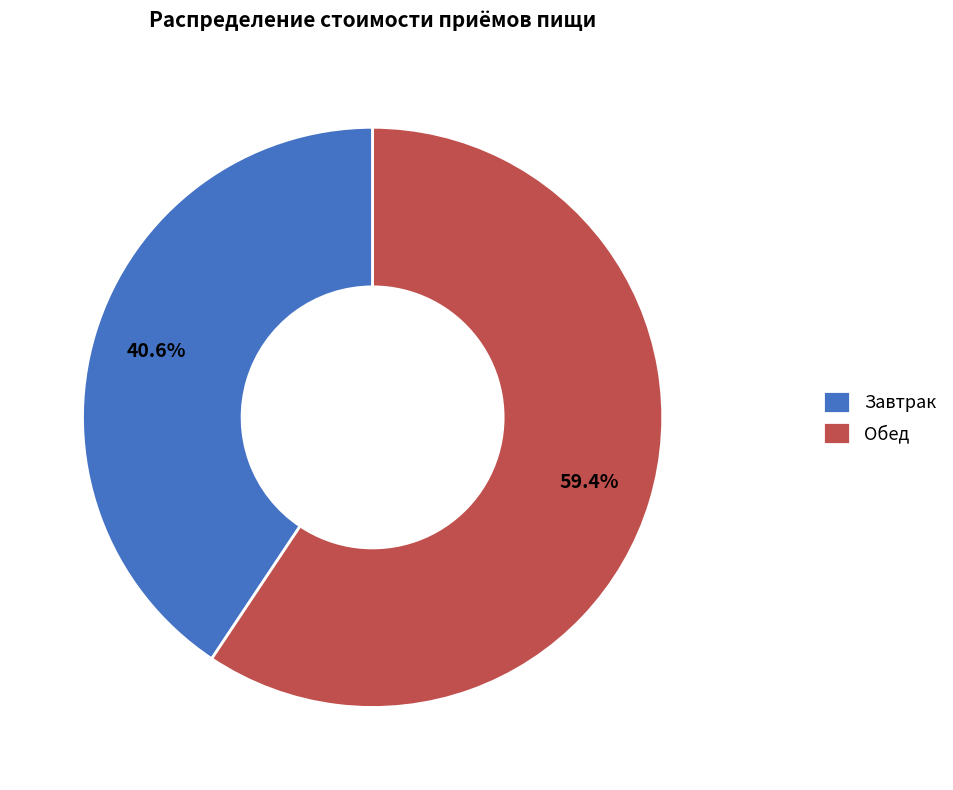

Count the number of slices in the pie.

2